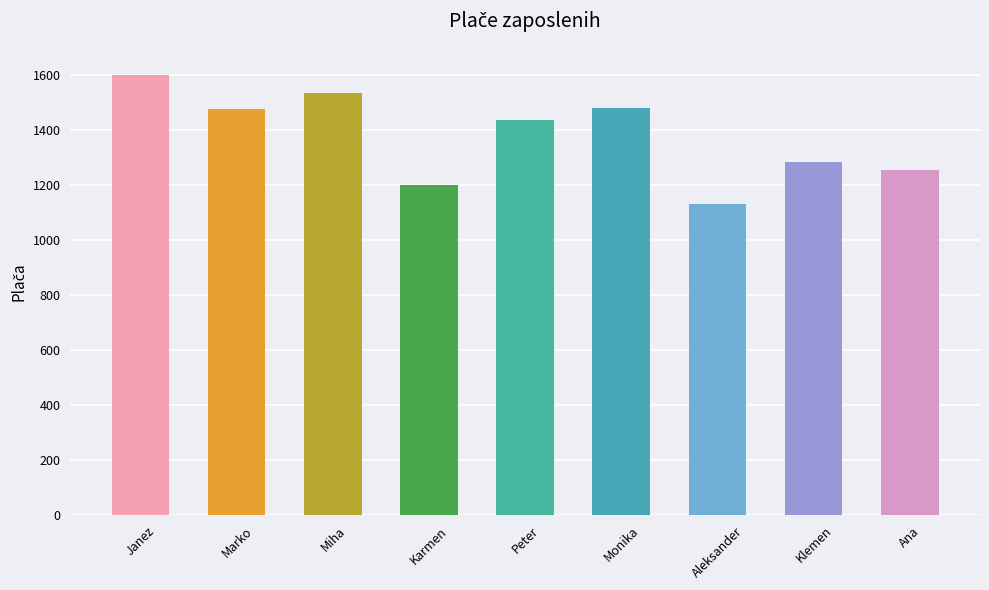

How many series are shown in this chart?

1